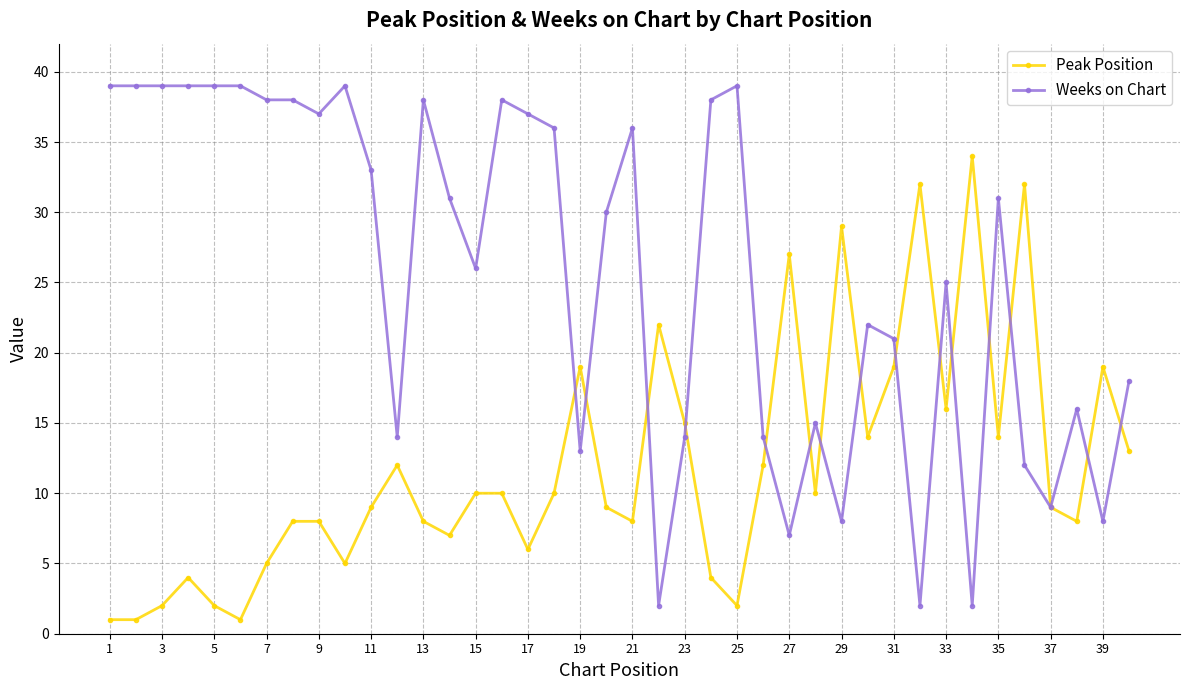

Reading right to left, transcribe all the data shown in this chart.

Peak Position: 13	19	8	9	32	14	34	16	32	19	14	29	10	27	12	2	4	15	22	8	9	19	10	6	10	10	7	8	12	9	5	8	8	5	1	2	4	2	1	1
Weeks on Chart: 18	8	16	9	12	31	2	25	2	21	22	8	15	7	14	39	38	14	2	36	30	13	36	37	38	26	31	38	14	33	39	37	38	38	39	39	39	39	39	39